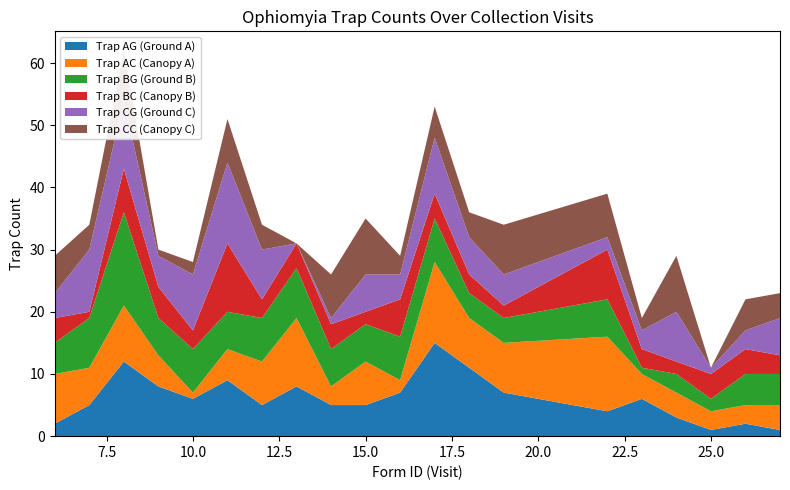

Reading left to right, list all the values displayed in this chart.

Trap AG (Ground A): 2	5	12	8	6	9	5	8	5	5	7	15	11	7	4	6	3	1	2	1
Trap AC (Canopy A): 8	6	9	5	1	5	7	11	3	7	2	13	8	8	12	4	4	3	3	4
Trap BG (Ground B): 5	8	15	6	7	6	7	8	6	6	7	7	4	4	6	1	3	2	5	5
Trap BC (Canopy B): 4	1	7	5	3	11	3	4	4	2	6	4	3	2	8	3	2	4	4	3
Trap CG (Ground C): 4	10	11	5	9	13	8	0	1	6	4	9	6	5	2	3	8	1	3	6
Trap CC (Canopy C): 6	4	8	1	2	7	4	0	7	9	3	5	4	8	7	2	9	0	5	4